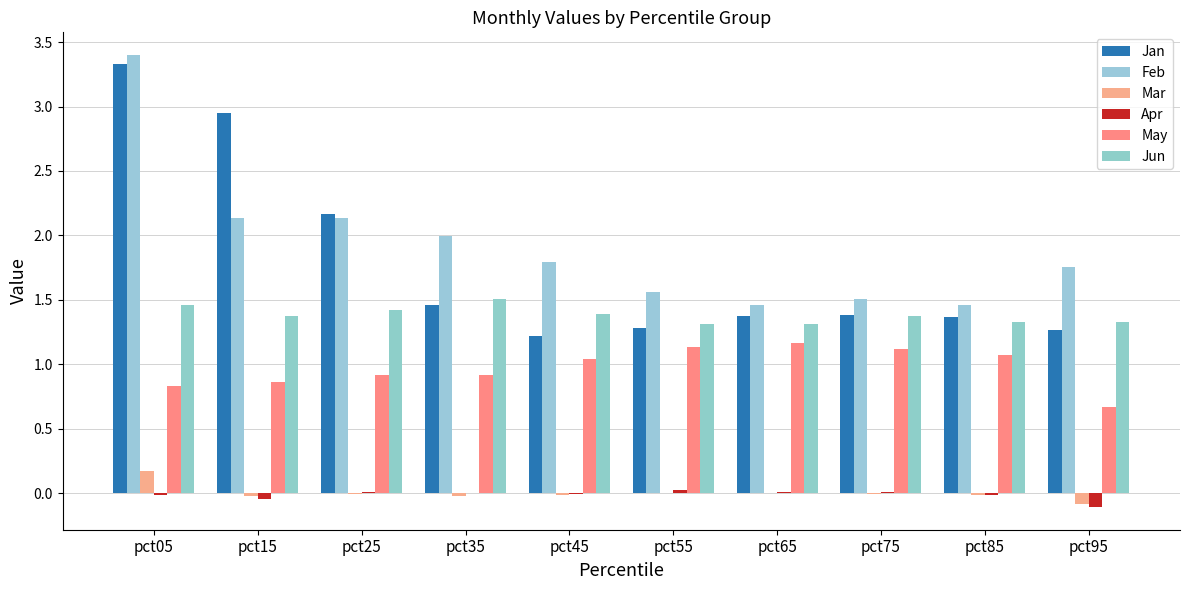

Reading left to right, list all the values displayed in this chart.

Jan: pct05=3.3	pct15=2.9	pct25=2.2	pct35=1.5	pct45=1.2	pct55=1.3	pct65=1.4	pct75=1.4	pct85=1.4	pct95=1.3
Feb: pct05=3.4	pct15=2.1	pct25=2.1	pct35=2.0	pct45=1.8	pct55=1.6	pct65=1.5	pct75=1.5	pct85=1.5	pct95=1.8
Mar: pct05=0.2	pct15=-0.0	pct25=-0.0	pct35=-0.0	pct45=-0.0	pct55=0.0	pct65=0.0	pct75=-0.0	pct85=-0.0	pct95=-0.1
Apr: pct05=-0.0	pct15=-0.0	pct25=0.0	pct35=0.0	pct45=-0.0	pct55=0.0	pct65=0.0	pct75=0.0	pct85=-0.0	pct95=-0.1
May: pct05=0.8	pct15=0.9	pct25=0.9	pct35=0.9	pct45=1.0	pct55=1.1	pct65=1.2	pct75=1.1	pct85=1.1	pct95=0.7
Jun: pct05=1.5	pct15=1.4	pct25=1.4	pct35=1.5	pct45=1.4	pct55=1.3	pct65=1.3	pct75=1.4	pct85=1.3	pct95=1.3